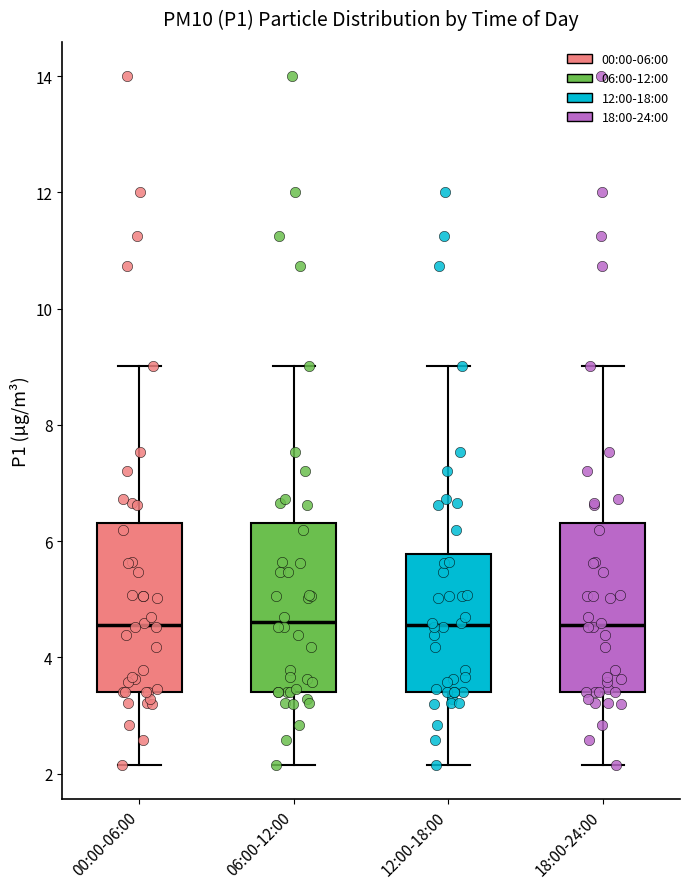

Reading left to right, read every box against the y-axis: the position of its median line, the range the box covers, and the ends of its whiskers. The values are not printed on the chart, so give them approximately, as read against the axis.

00:00-06:00: median 4.6, box 3.4 to 6.4, whiskers 2.2 to 9.0
06:00-12:00: median 4.6, box 3.4 to 6.4, whiskers 2.2 to 9.0
12:00-18:00: median 4.6, box 3.4 to 5.8, whiskers 2.2 to 9.0
18:00-24:00: median 4.6, box 3.4 to 6.4, whiskers 2.2 to 9.0